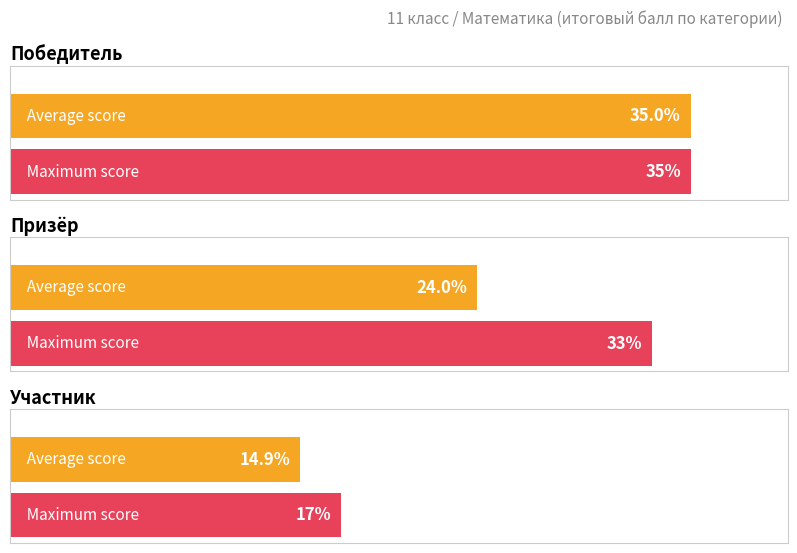

True or false: Avg Score has a value of 19.5 at 0.

False